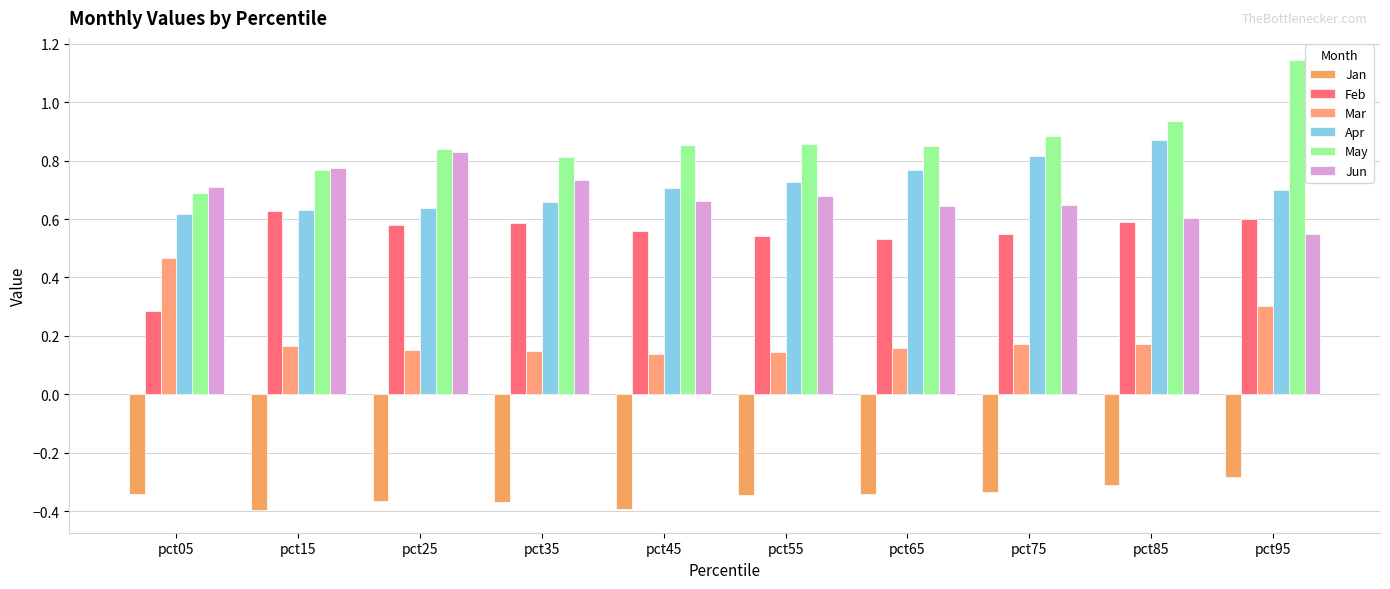

What are all the series names shown in the legend?

Jan, Feb, Mar, Apr, May, Jun